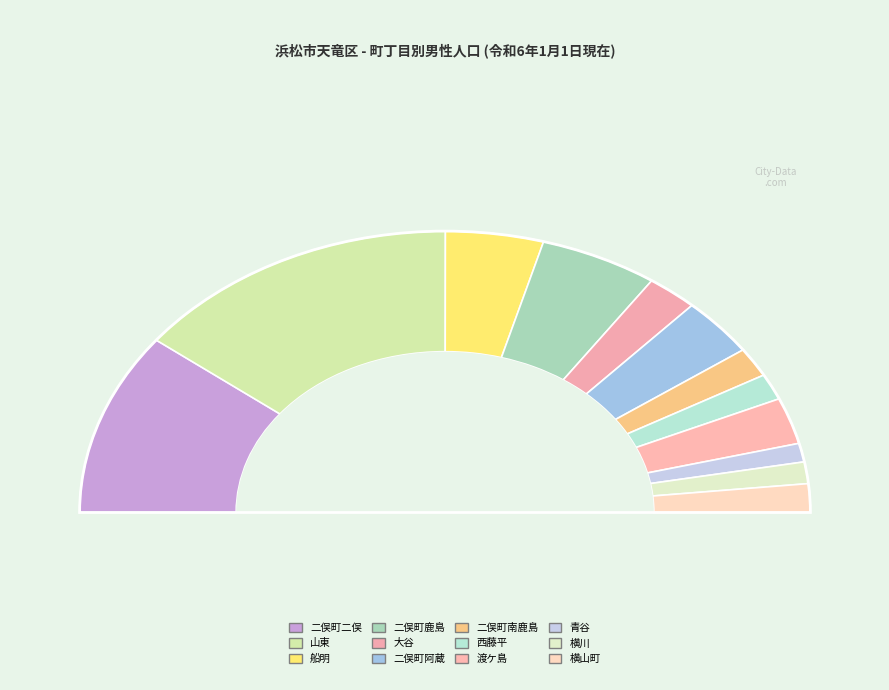

Does any single category account for the majority?

No